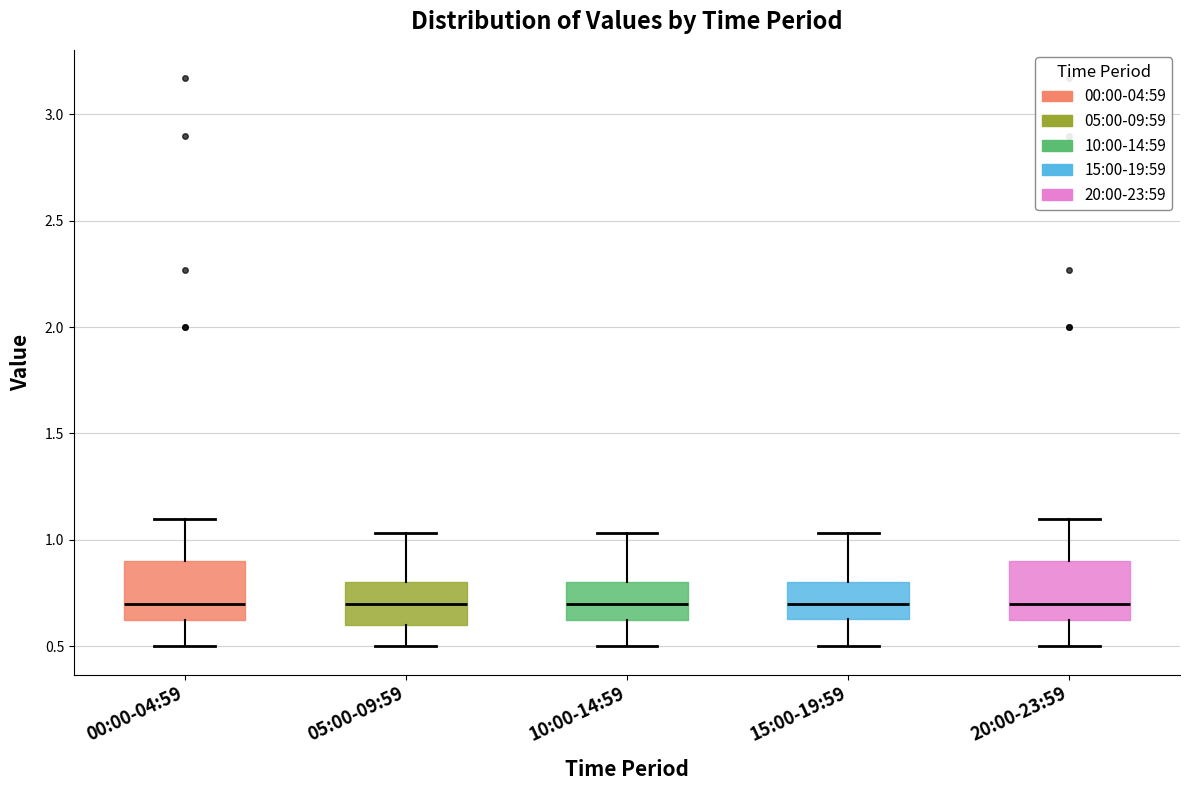

Reading left to right, transcribe this box plot: for each box, give where its median line is, the range the box spans, and where its two whiskers end, as read against the y-axis. The values are not printed on the chart, so give them approximately, as read against the axis.

00:00-04:59: median 0.70, box 0.60 to 0.90, whiskers 0.50 to 1.10
05:00-09:59: median 0.70, box 0.60 to 0.80, whiskers 0.50 to 1.05
10:00-14:59: median 0.70, box 0.60 to 0.80, whiskers 0.50 to 1.05
15:00-19:59: median 0.70, box 0.65 to 0.80, whiskers 0.50 to 1.05
20:00-23:59: median 0.70, box 0.60 to 0.90, whiskers 0.50 to 1.10